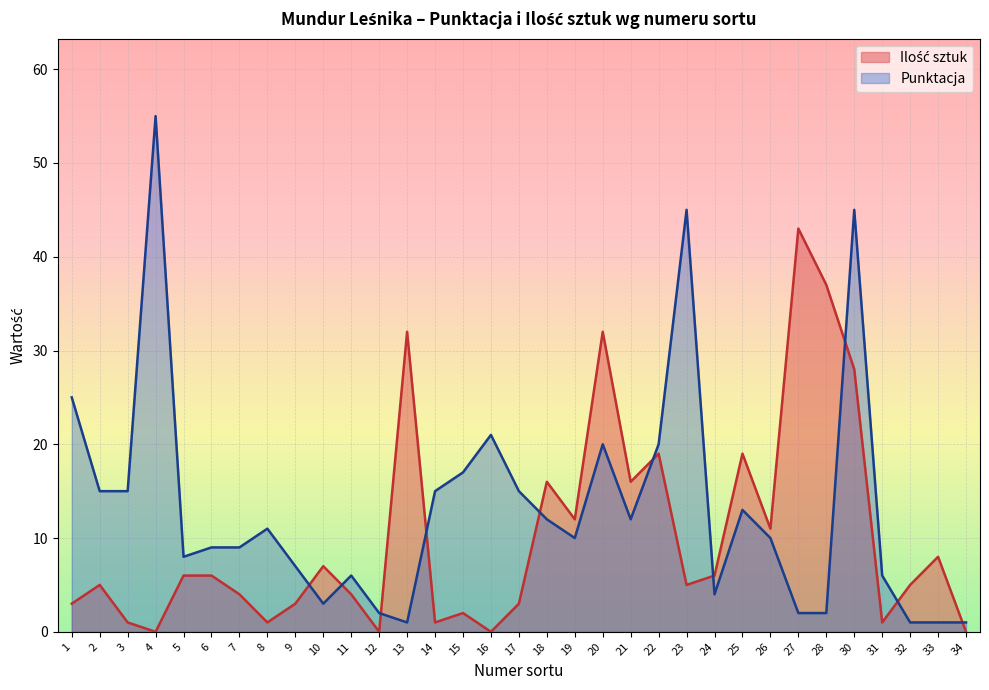

How many categories are shown in the chart?

33